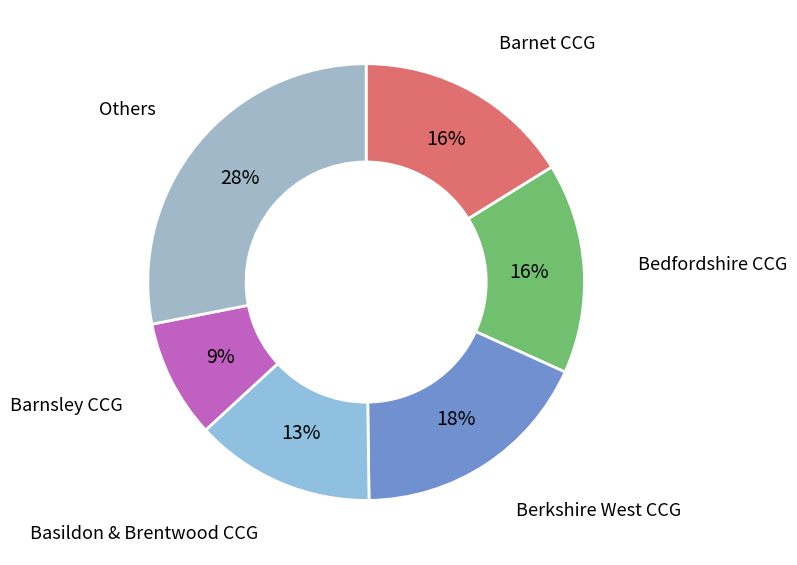

Do Barnet CCG and Berkshire West CCG together represent more than half of the pie?

No